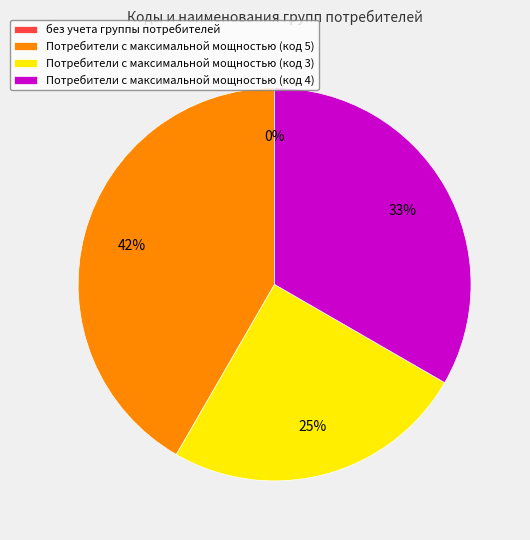

Do Потребители с максимальной мощностью (код 3) and Потребители с максимальной мощностью (код 4) together represent more than half of the pie?

Yes